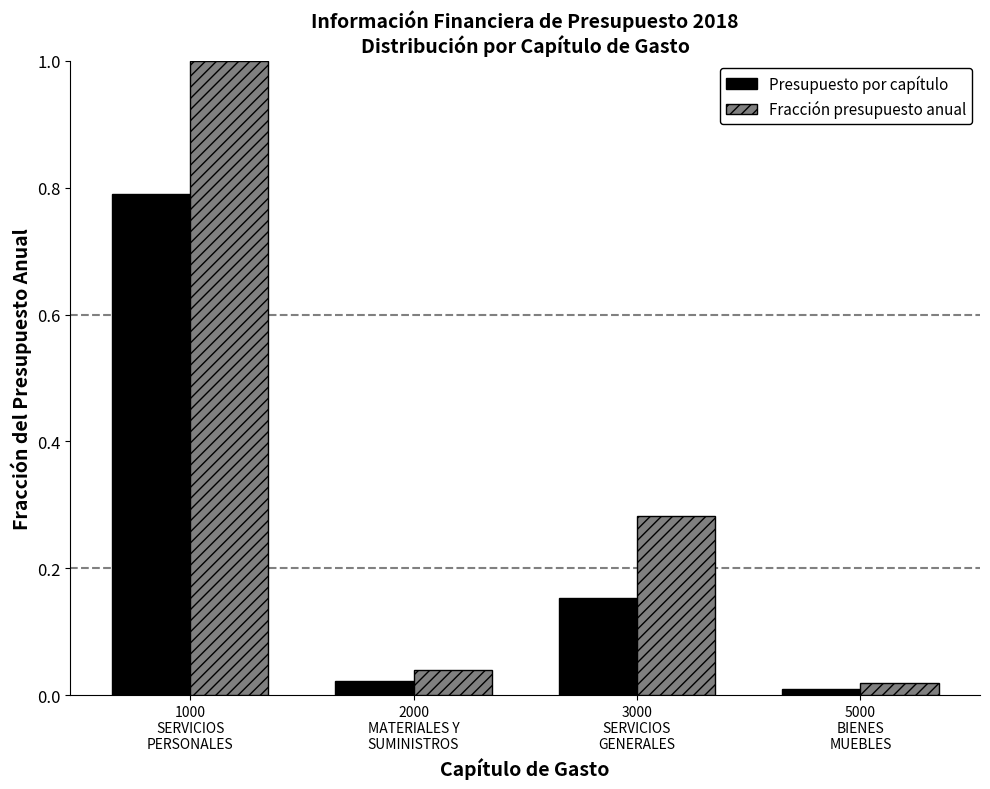

Which series has the widest spread of values?

Fracción presupuesto anual